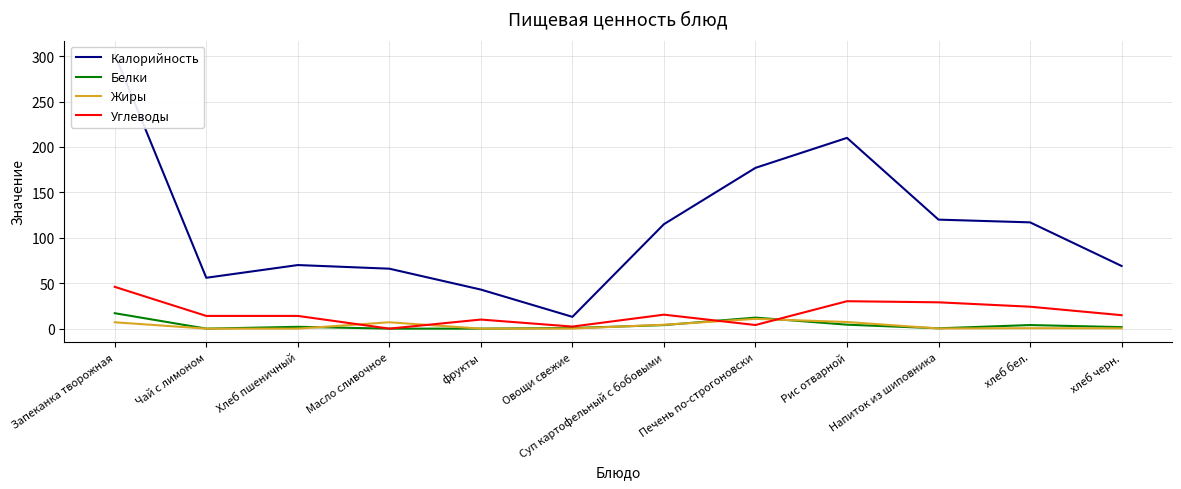

How many data points does each series have?

12